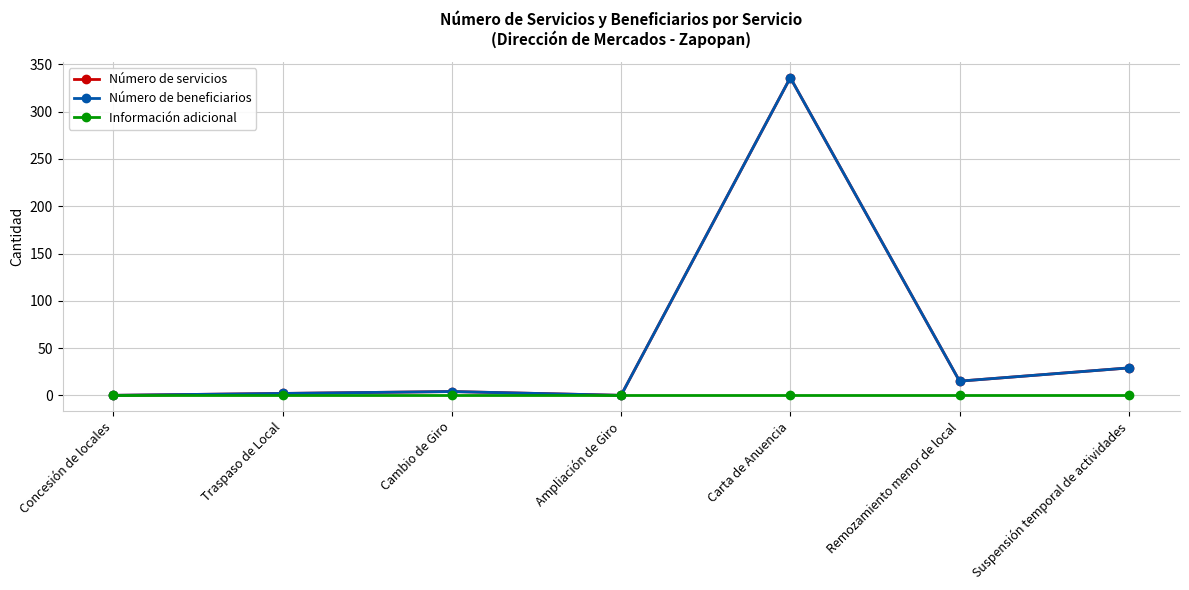

Does the chart have visible grid lines?

Yes